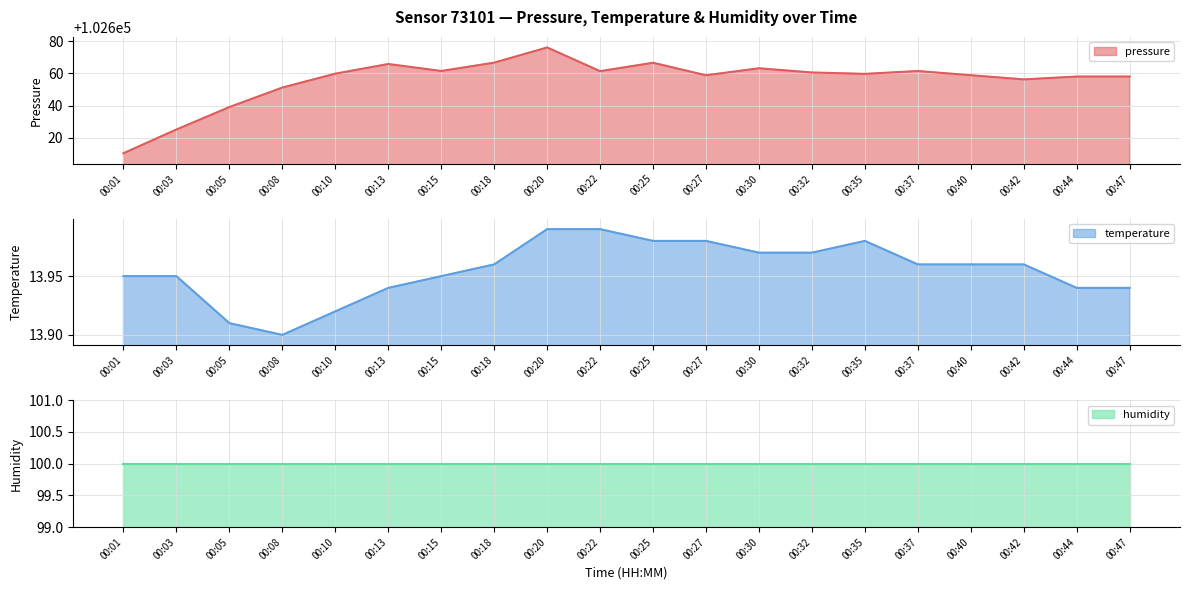

Is it true that pressure equals 37650.3 at 00:13?

False